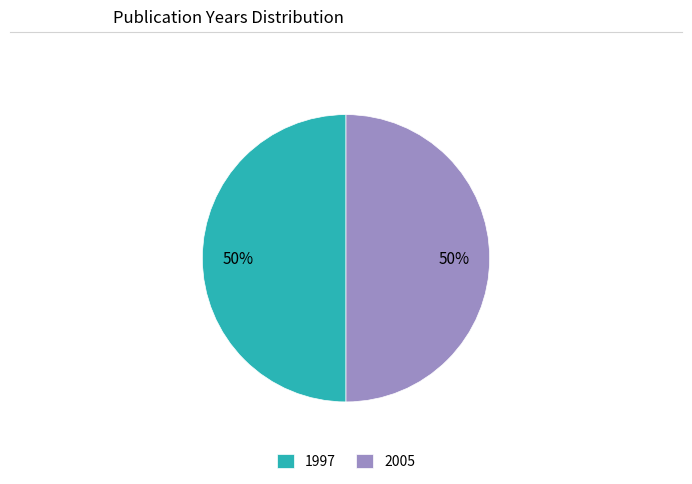

Count the number of slices in the pie.

2